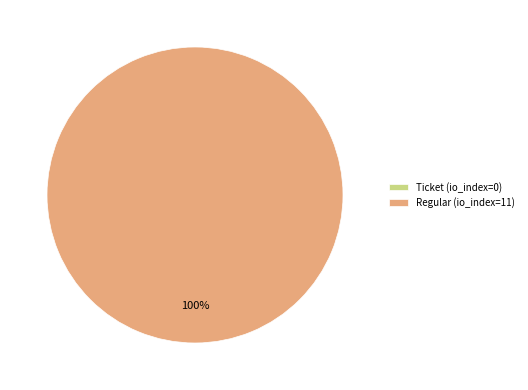

Combined, do Ticket (io_index=0) and Regular (io_index=11) account for over 50%?

Yes